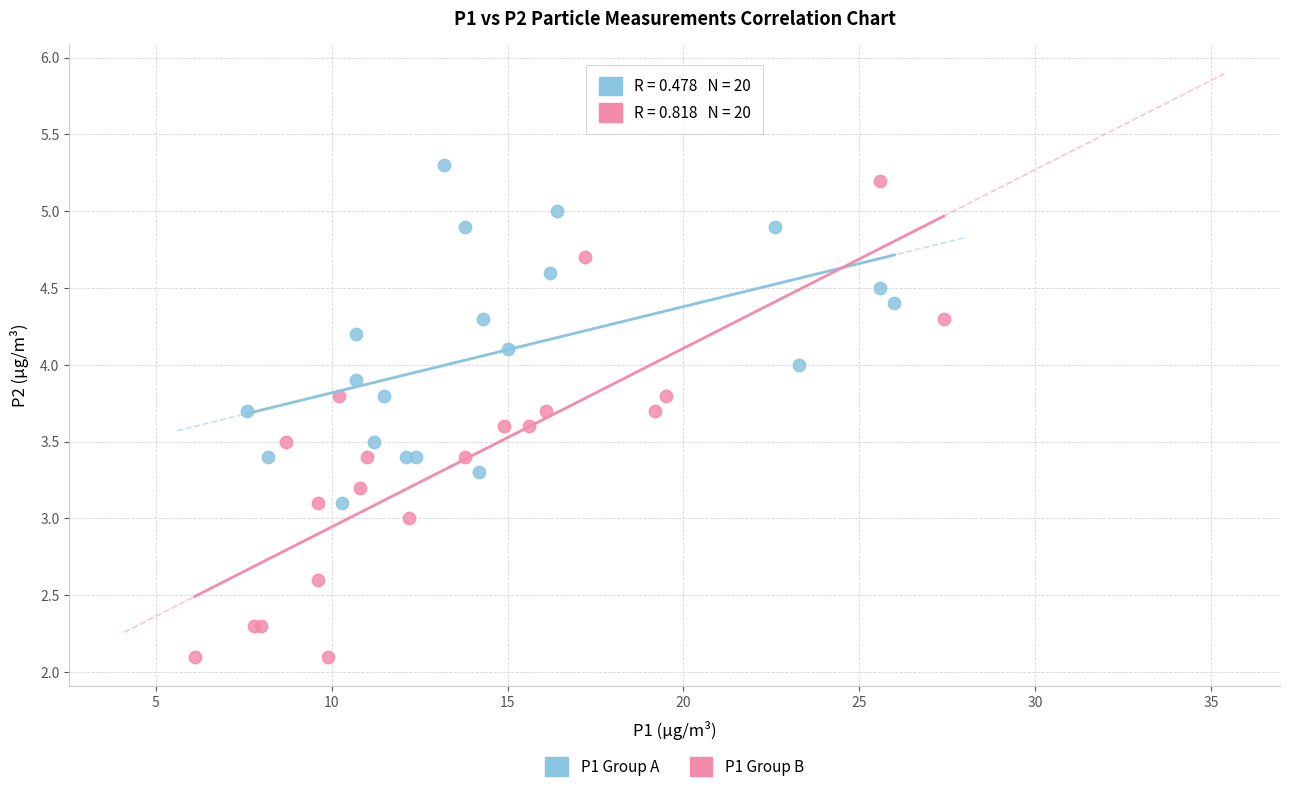

Which series reaches the maximum Y coordinate?

P1 Group A